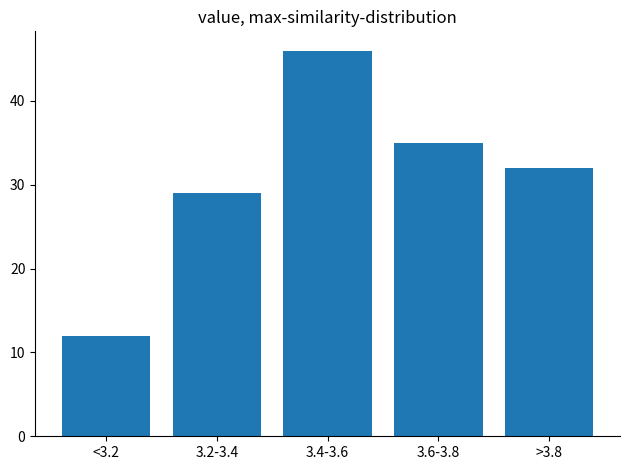

Reading left to right, list all the values displayed in this chart.

12	29	46	35	32